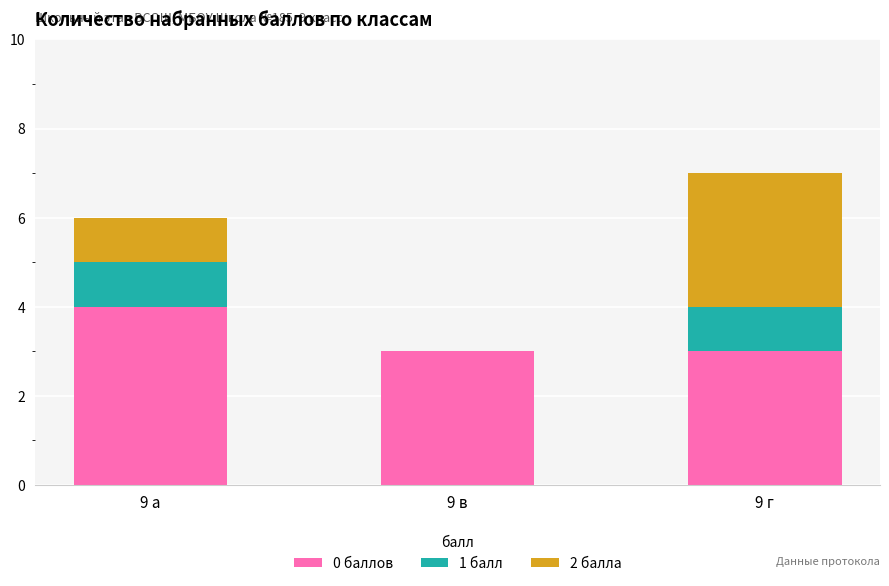

How many series are shown in this chart?

3